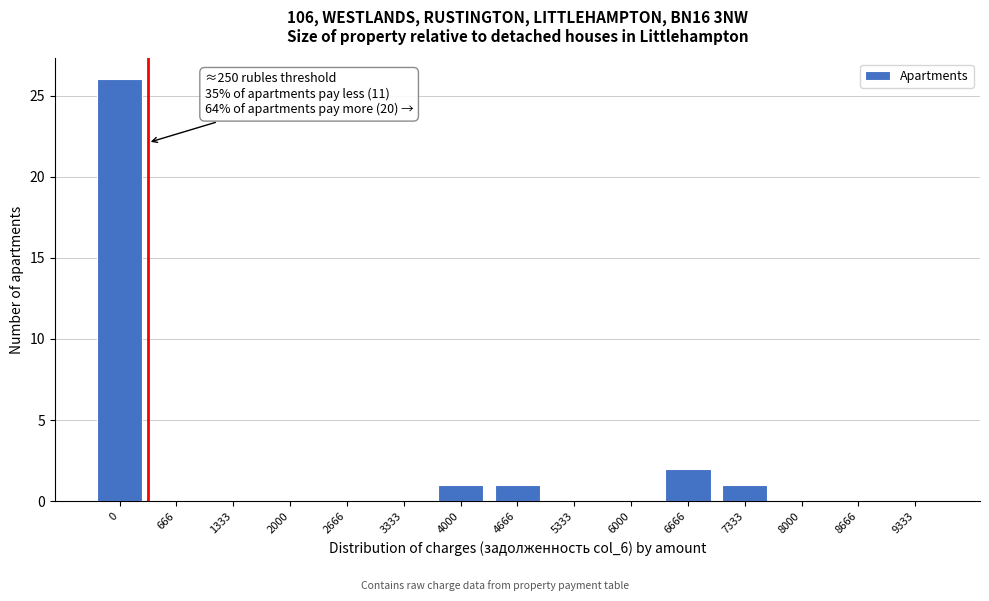

Reading right to left, transcribe all the data shown in this chart.

9333=0	8666=0	8000=0	7333=1	6666=2	6000=0	5333=0	4666=1	4000=1	3333=0	2666=0	2000=0	1333=0	666=0	0=26